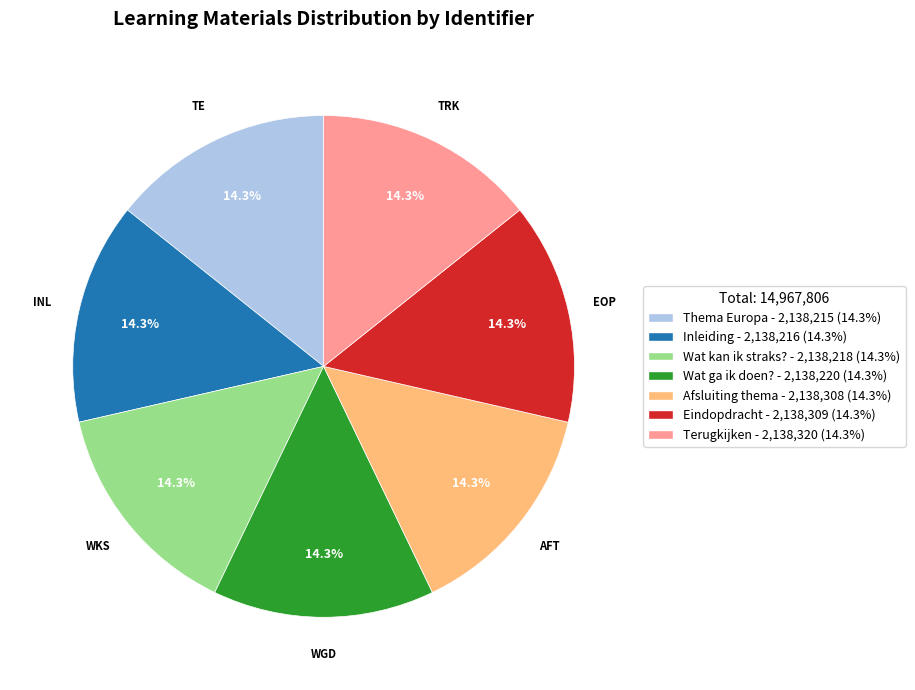

Is there any slice that represents more than half of the pie?

No